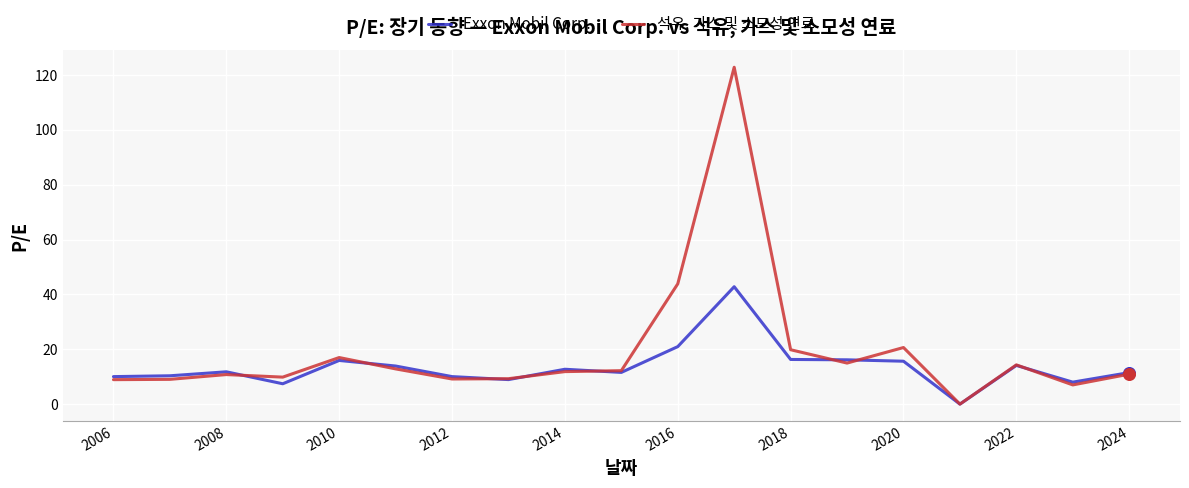

Which series has the widest spread of values?

석유, 가스 및 소모성 연료